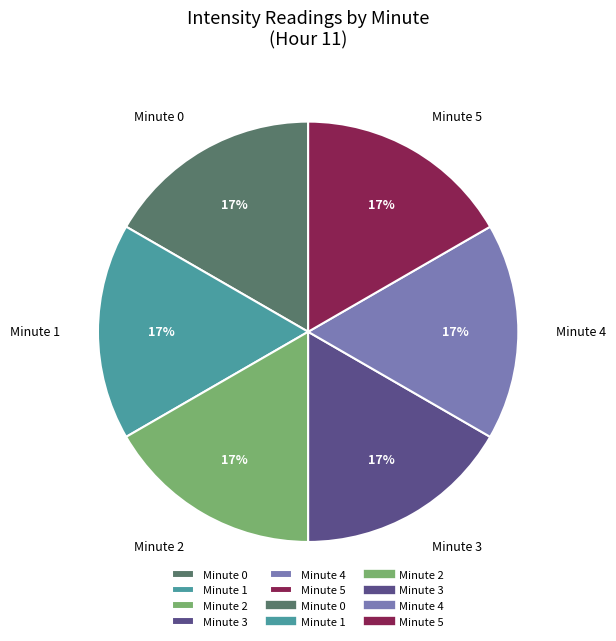

What is the ratio of the value at Minute 4 to the value at Minute 2?

1.0